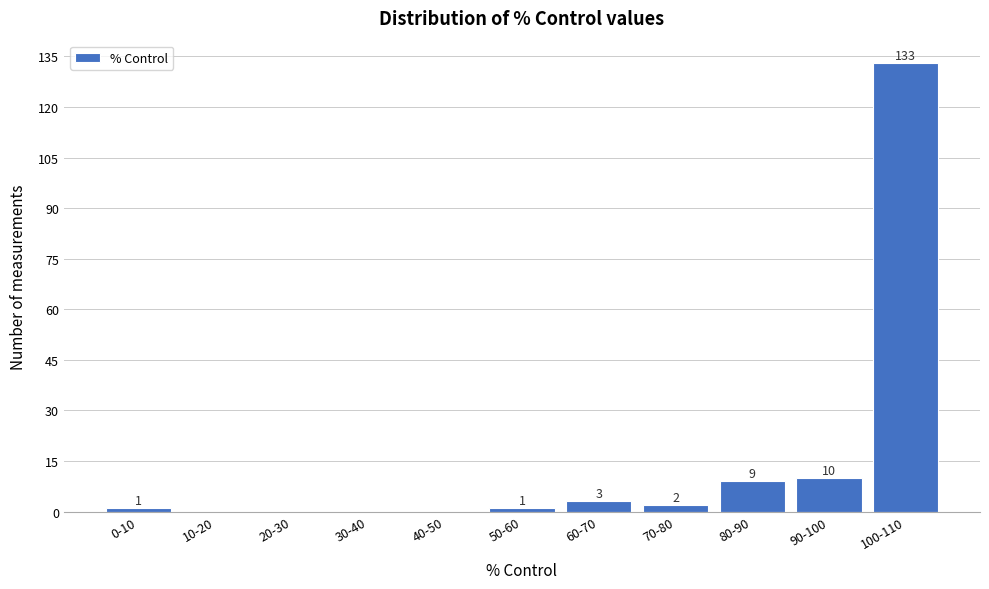

Reading left to right, list all the values displayed in this chart.

0-10=1	10-20=0	20-30=0	30-40=0	40-50=0	50-60=1	60-70=3	70-80=2	80-90=9	90-100=10	100-110=133